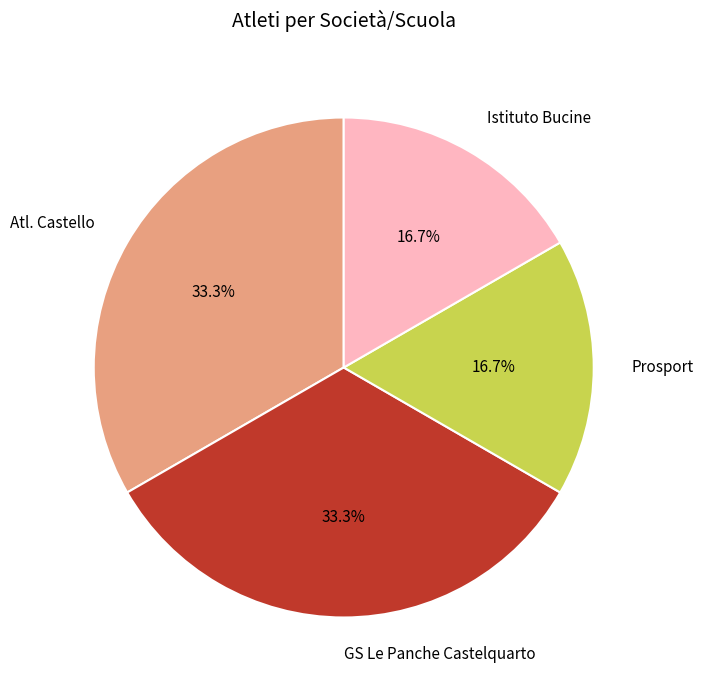

Combined, what portion of the pie is Atl. Castello and Prosport?

50.0%